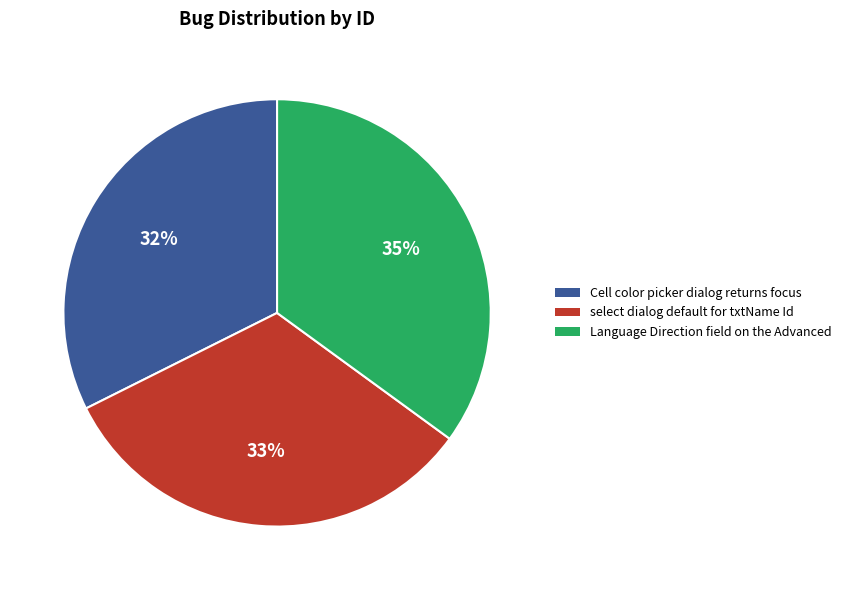

The Cell color picker dialog returns focus slice represents 42% of the pie. True or false?

False